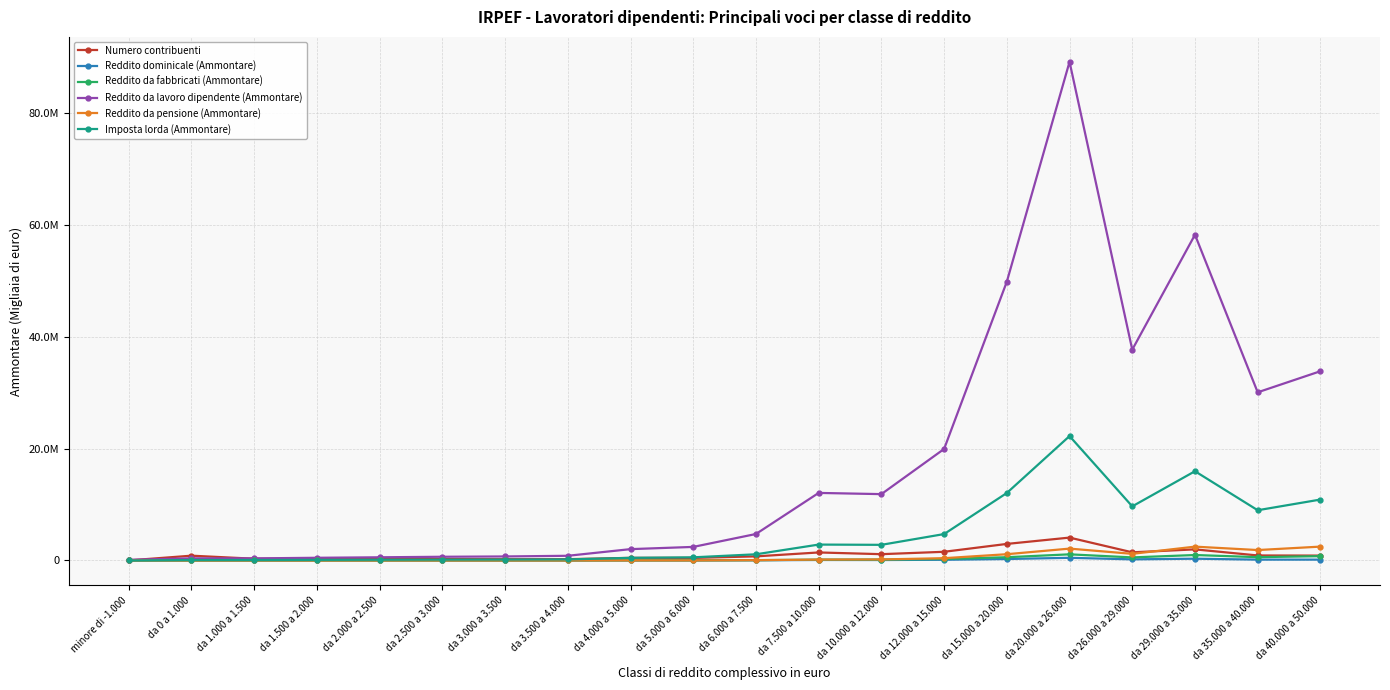

Reading left to right, list all the values displayed in this chart.

Numero contribuenti: 16078	861876	314662	288007	265226	253219	232650	234629	471985	462636	736960	1437733	1130799	1557089	2963576	4095225	1460376	1989127	901041	876387
Reddito dominicale (Ammontare): 158	5999	4846	5549	6166	7287	7630	8259	18278	19892	40054	92625	85183	129428	265596	479241	206809	320639	154464	155129
Reddito da fabbricati (Ammontare): 7474	4108	4862	6042	7350	8459	9461	10839	25891	31570	61477	145982	159526	273922	585577	1101963	551886	979869	595566	774595
Reddito da lavoro dipendente (Ammontare): 121993	388608	379496	486243	573002	666873	722738	842569	2031120	2428908	4738527	12083608	11867701	19944476	49852150	89168302	37698966	58248222	30073009	33845942
Reddito da pensione (Ammontare): 4571	706	1093	1628	2346	2968	3549	4211	10627	14878	61152	164219	189002	412993	1124147	2125663	1190644	2478232	1867691	2481611
Imposta lorda (Ammontare): 0	87793	87553	111960	133652	155713	168722	196561	473780	566567	1109026	2845728	2800566	4726823	12070205	22245995	9680719	15961972	8987352	10897008